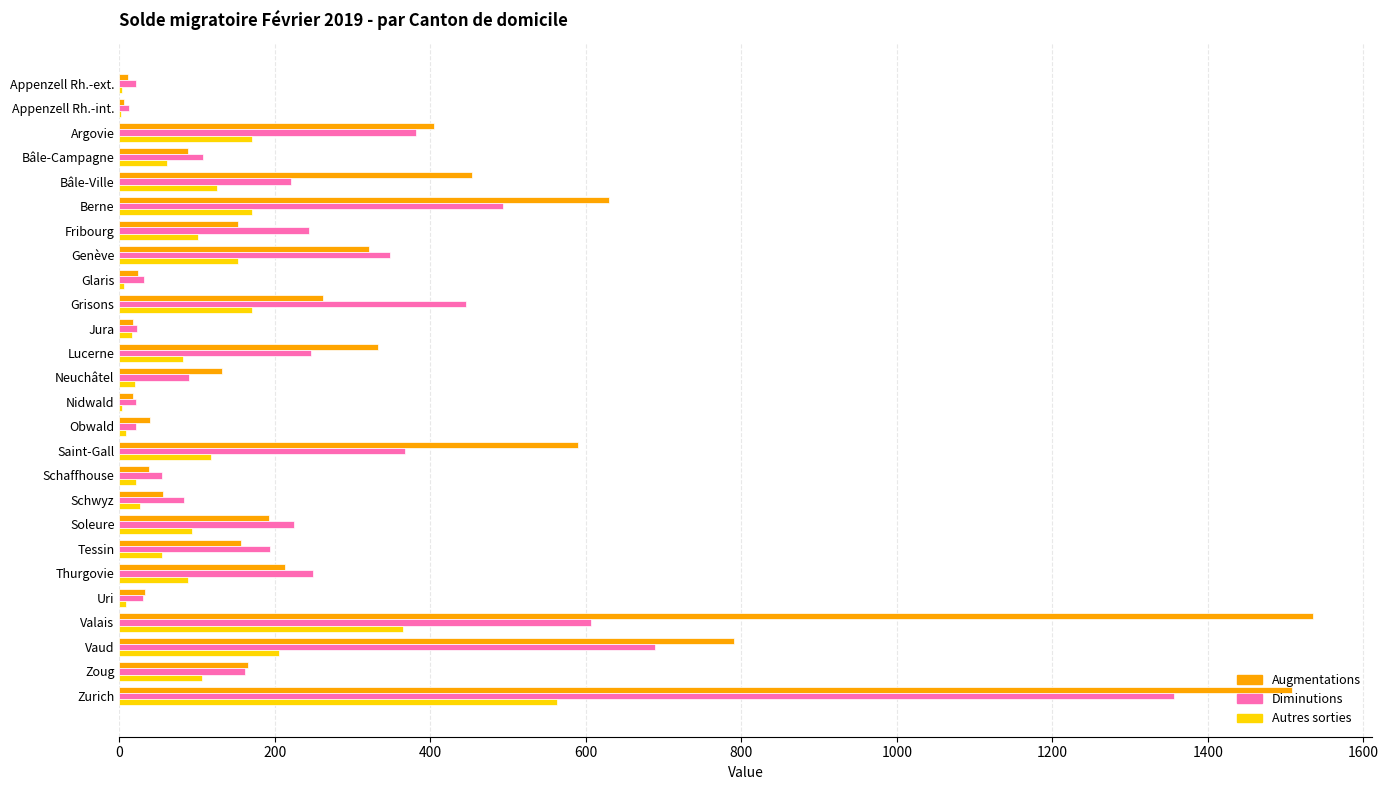

At which category is the sum across all series the highest?

Zurich